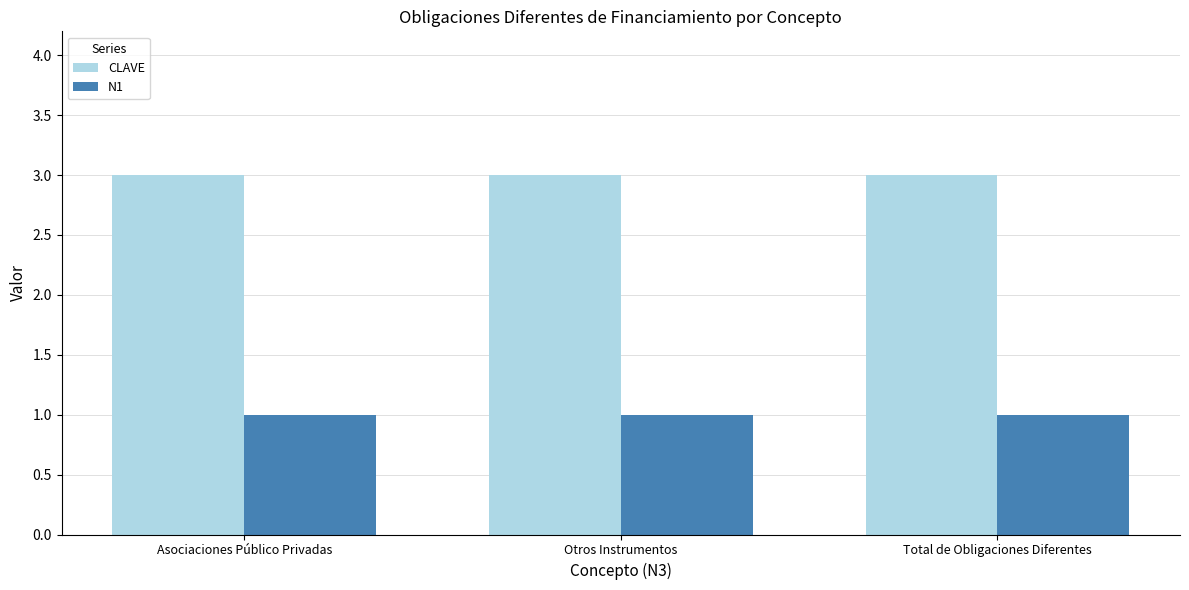

List the series in order of their overall mean, lowest first.

N1, CLAVE